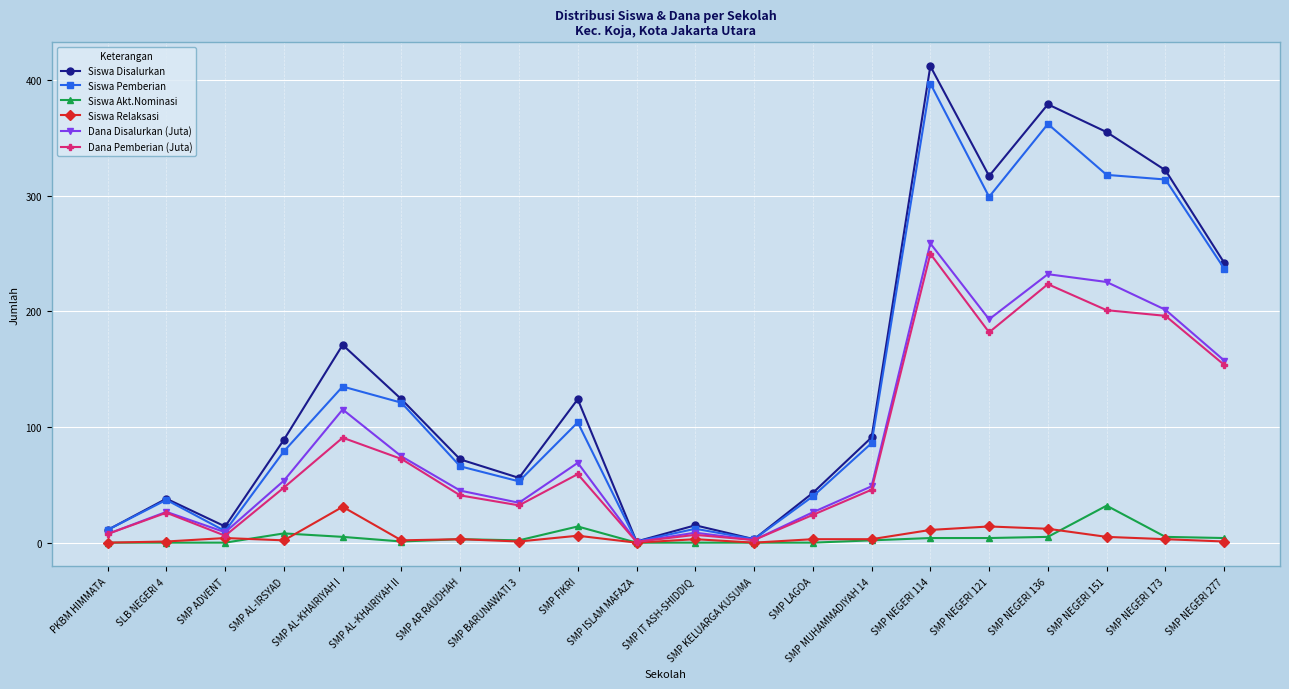

Which series changed the most between SMP AL-KHAIRIYAH I and SMP NEGERI 114?

Siswa Pemberian